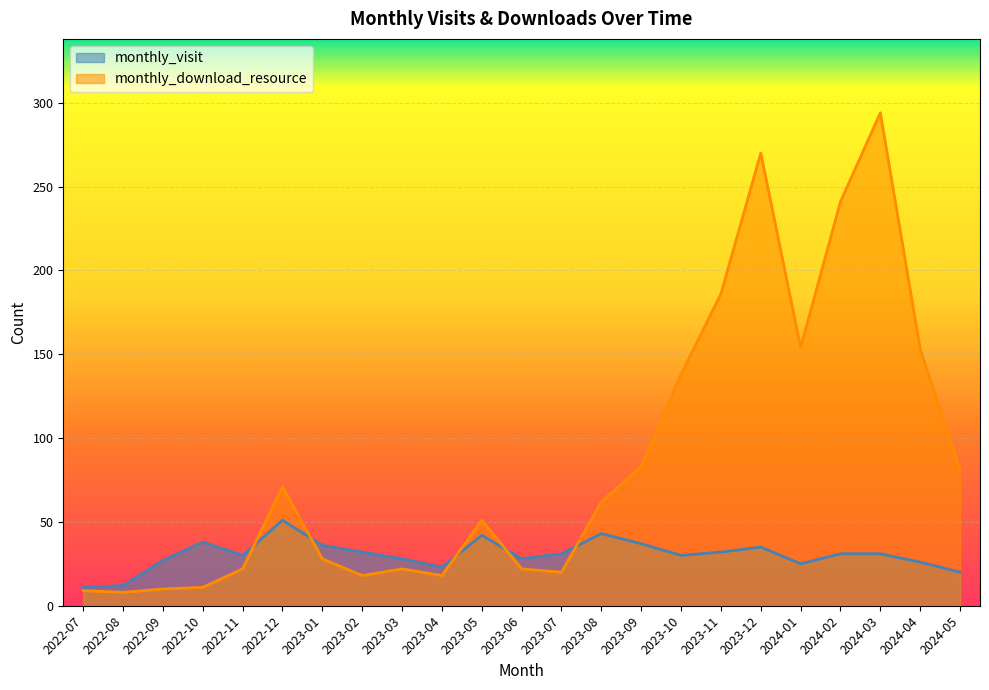

Which series changed the most between 2023-07 and 2023-10?

monthly_download_resource